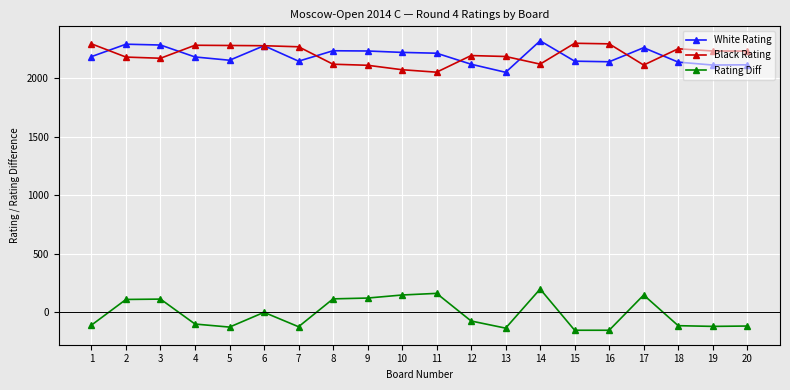

Which series has the largest range (max minus min)?

Rating Diff